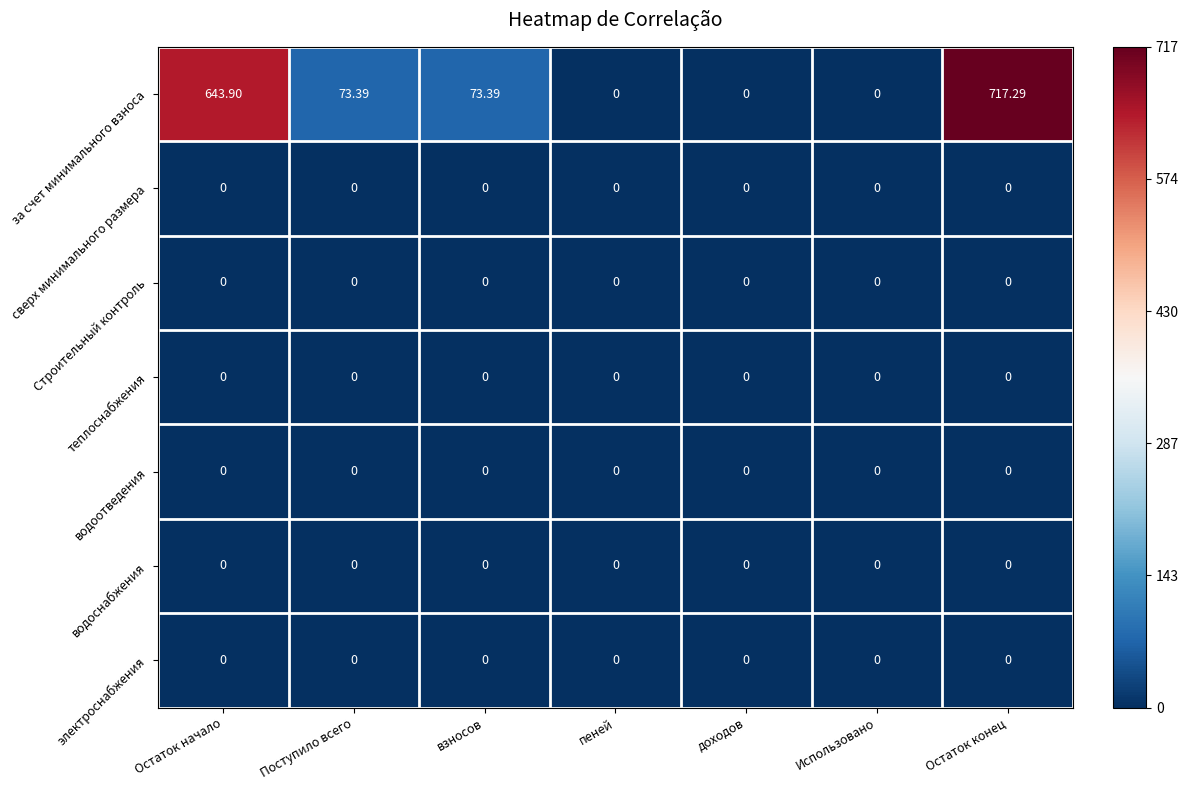

Which series has the largest total across all categories?

за счет минимального взноса